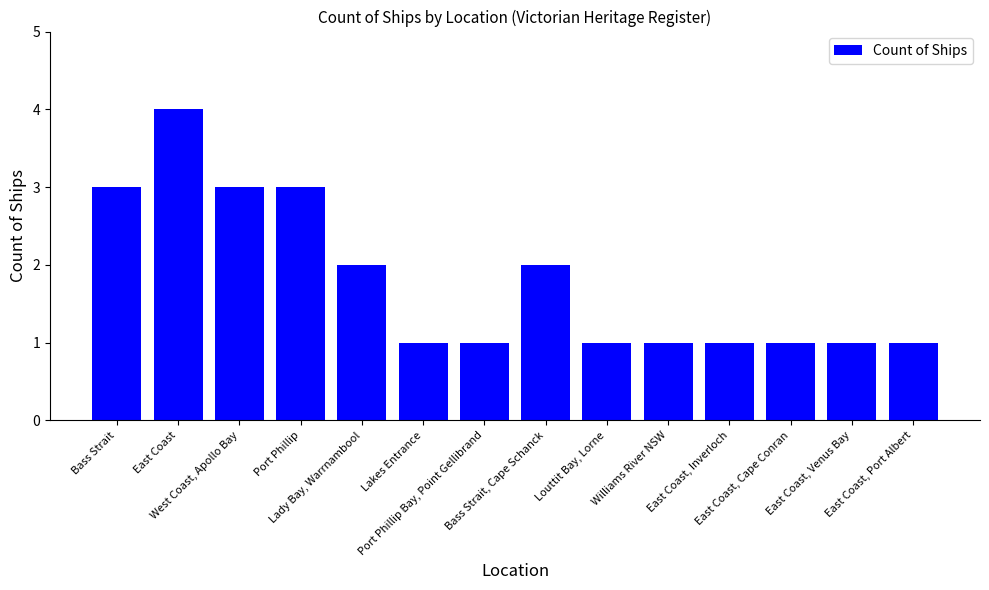

What is the sum of all values?

25